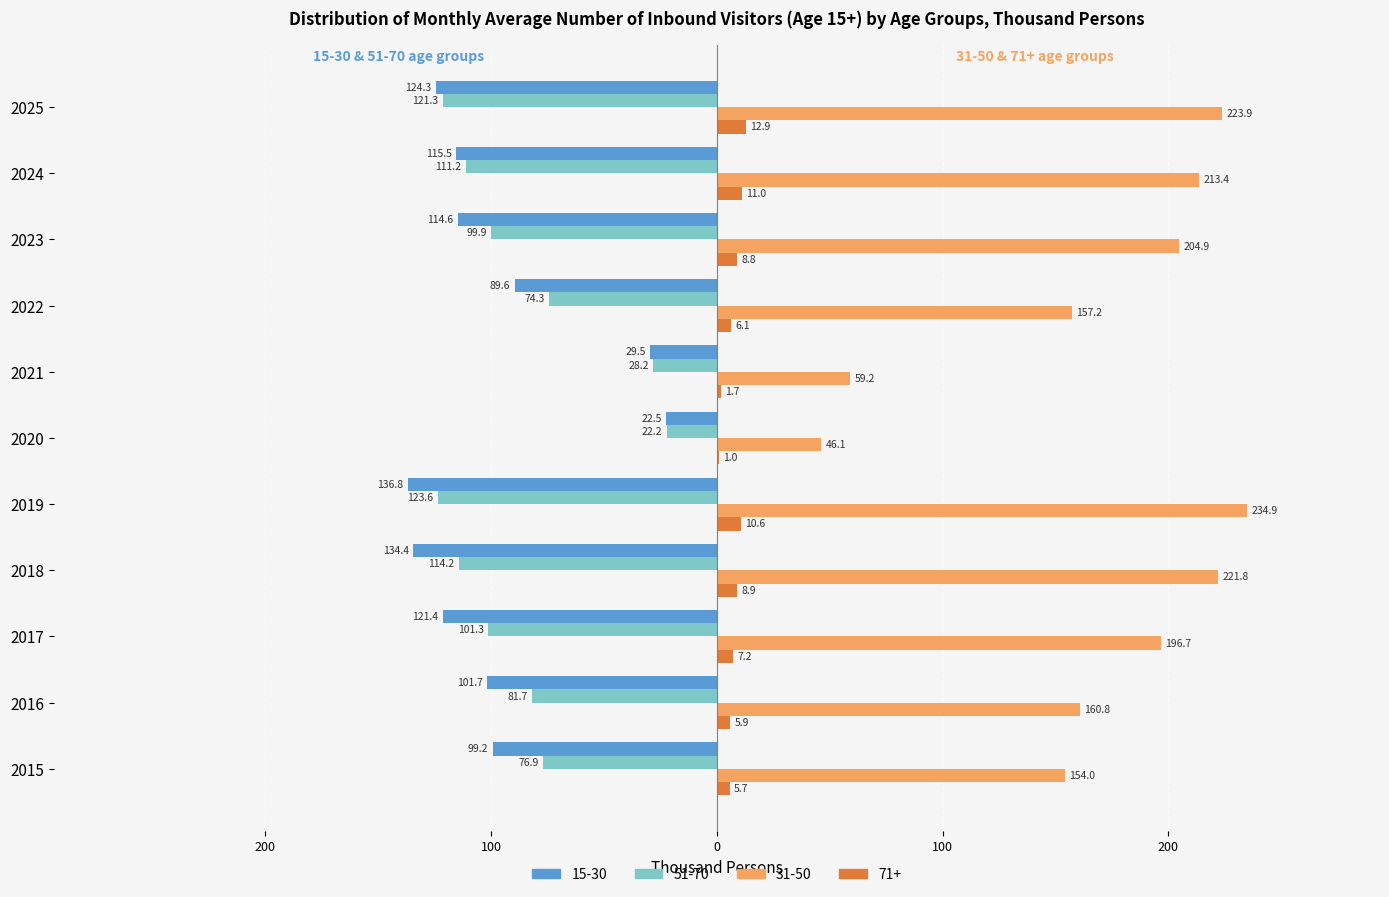

Which label corresponds to the largest value in the chart?

2019